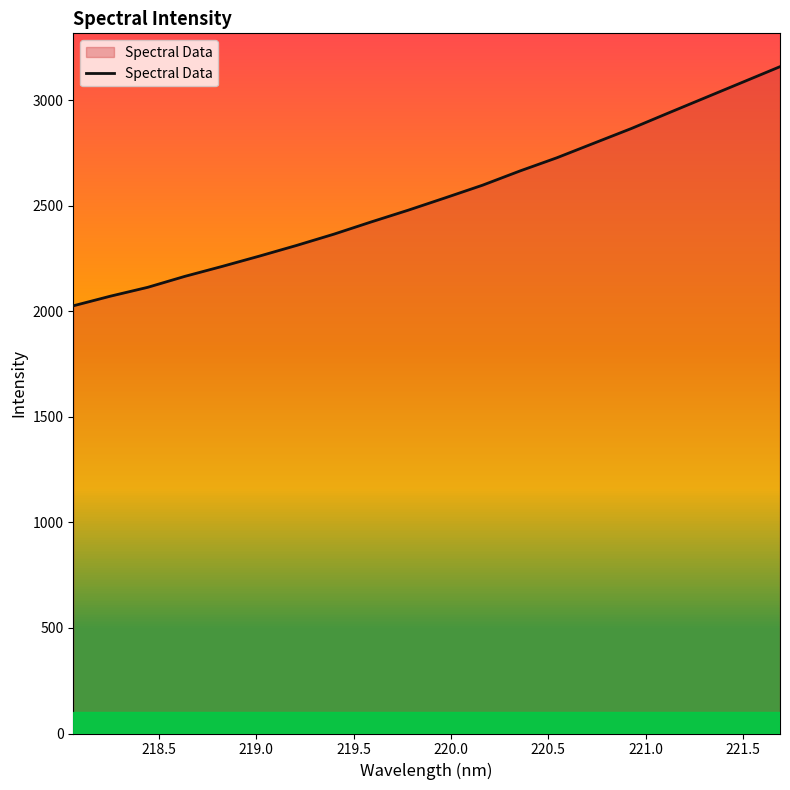

What is the greatest value displayed?

3159.1